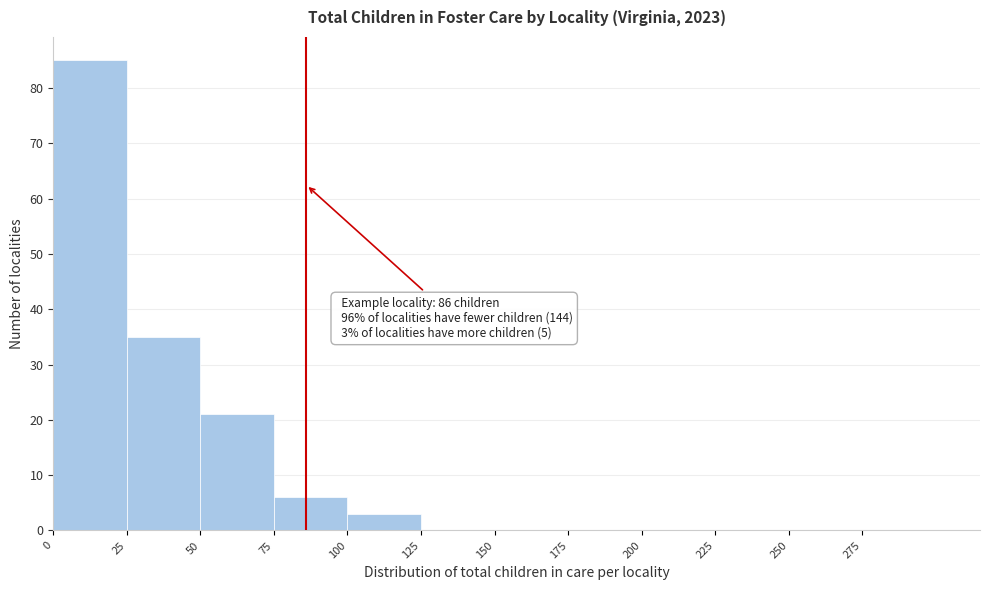

Over which range of the x-axis is the bar tallest?

0 to 25